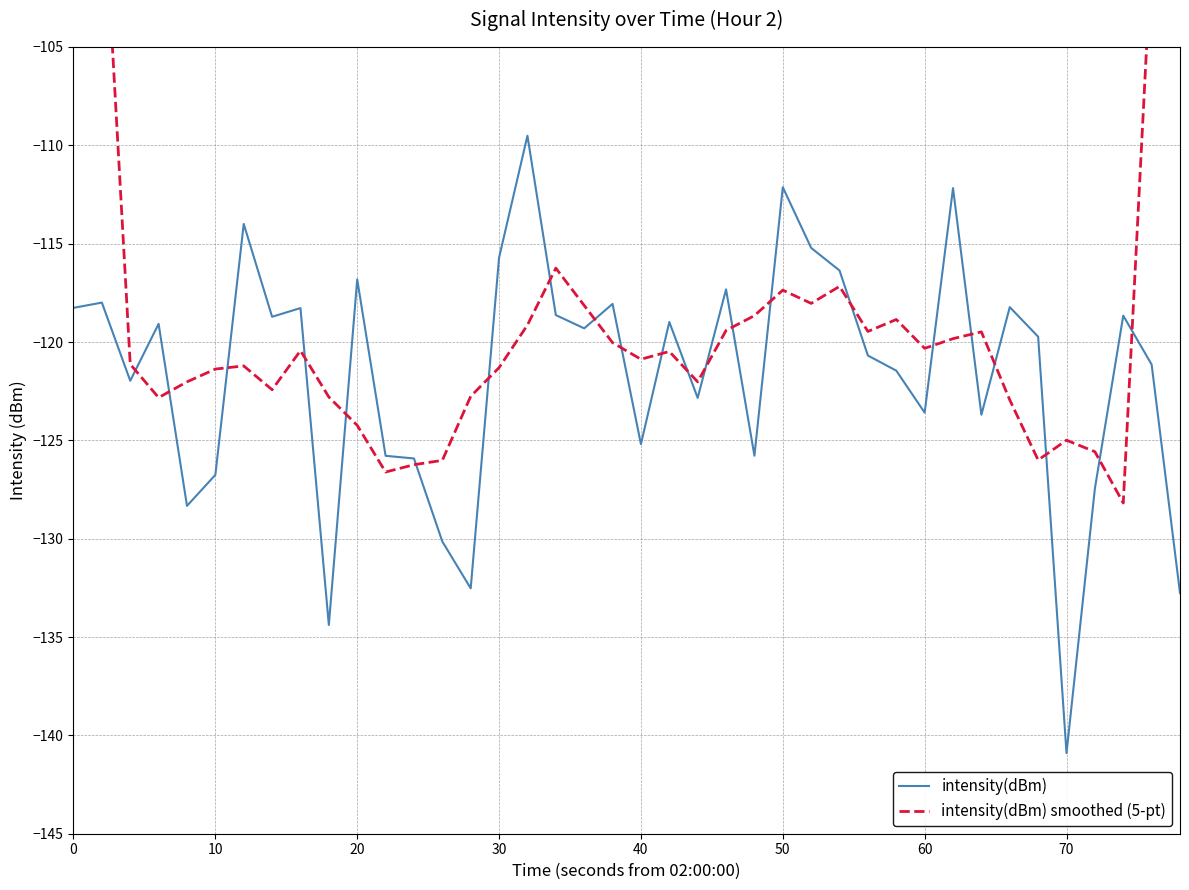

List the series in order of their overall mean, lowest first.

intensity(dBm), intensity(dBm) smoothed (5-pt)